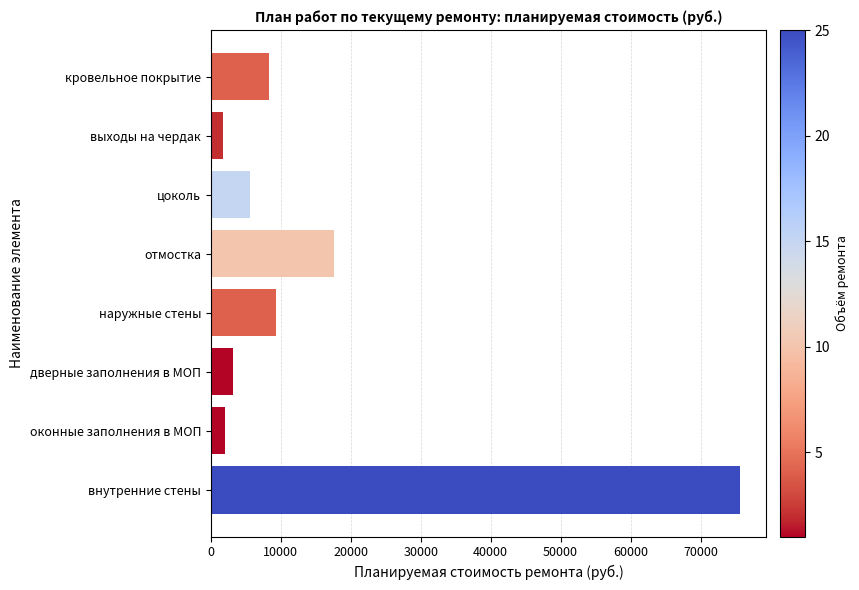

Reading top to bottom, what are all the values shown in this chart?

кровельное покрытие=8251.4	выходы на чердак=1697.5	цоколь=5613.3	отмостка=17632.1	наружные стены=9324.0	дверные заполнения в МОП=3224.1	оконные заполнения в МОП=2083.7	внутренние стены=75610.5